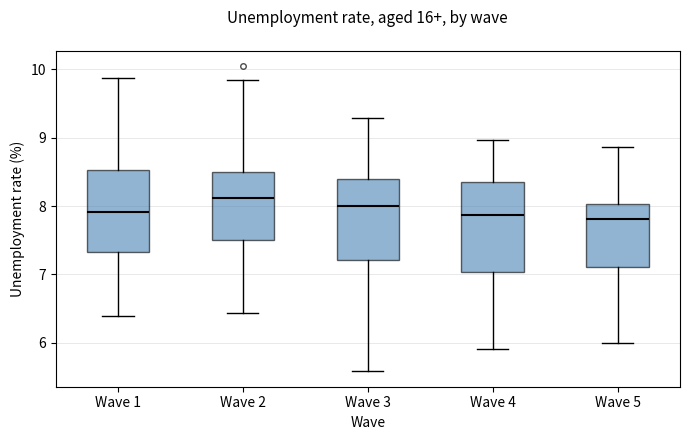

Reading left to right, transcribe this box plot: for each box, give where its median line is, the range the box spans, and where its two whiskers end, as read against the y-axis. The values are not printed on the chart, so give them approximately, as read against the axis.

Wave 1: median 7.9, box 7.3 to 8.5, whiskers 6.4 to 9.9
Wave 2: median 8.1, box 7.5 to 8.5, whiskers 6.4 to 9.8
Wave 3: median 8.0, box 7.2 to 8.4, whiskers 5.6 to 9.3
Wave 4: median 7.9, box 7.0 to 8.4, whiskers 5.9 to 9.0
Wave 5: median 7.8, box 7.1 to 8.0, whiskers 6.0 to 8.9